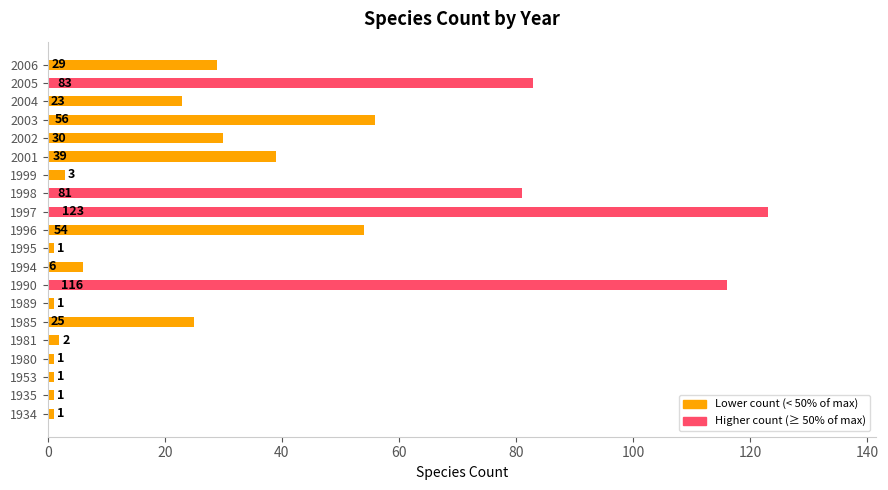

What is the approximate value at 2004?

23